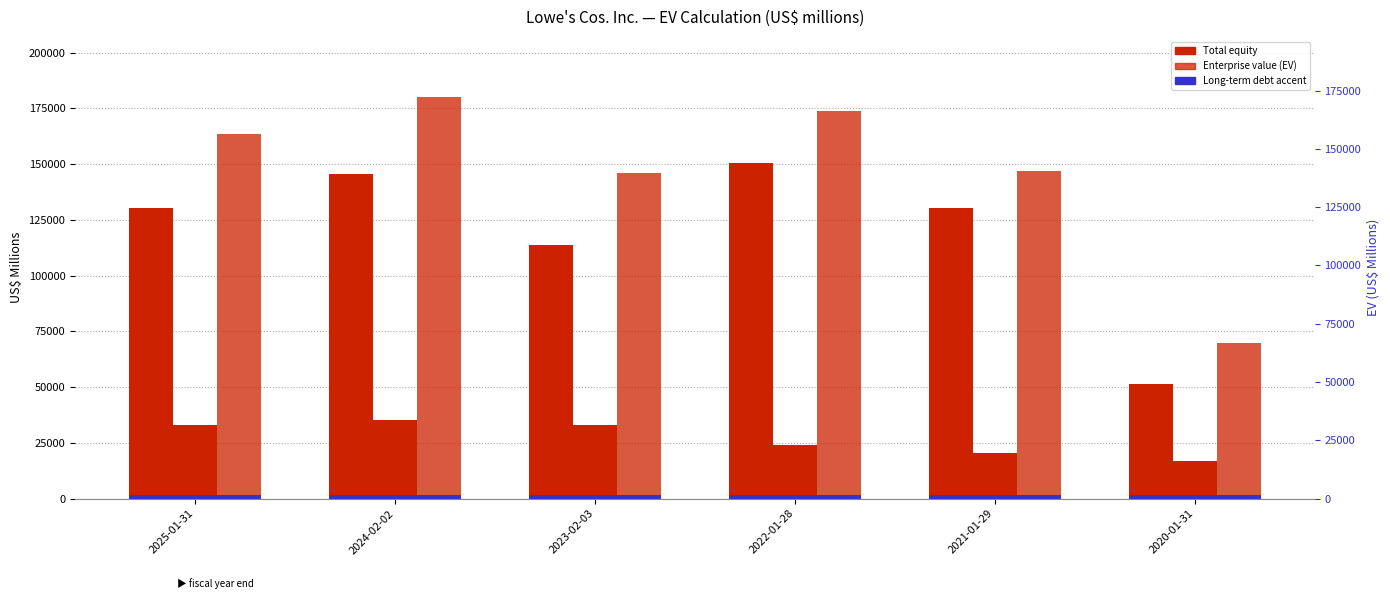

Reading right to left, list all the values displayed in this chart.

Total equity: 2020-01-31=51186	2021-01-29=130462	2022-01-28=150571	2023-02-03=113624	2024-02-02=145335	2025-01-31=130350
Long-term debt: 2020-01-31=16768	2021-01-29=20668	2022-01-28=23859	2023-02-03=32876	2024-02-02=35384	2025-01-31=32901
Enterprise value (EV): 2020-01-31=69616	2021-01-29=147046	2022-01-28=173894	2023-02-03=145852	2024-02-02=180028	2025-01-31=163704